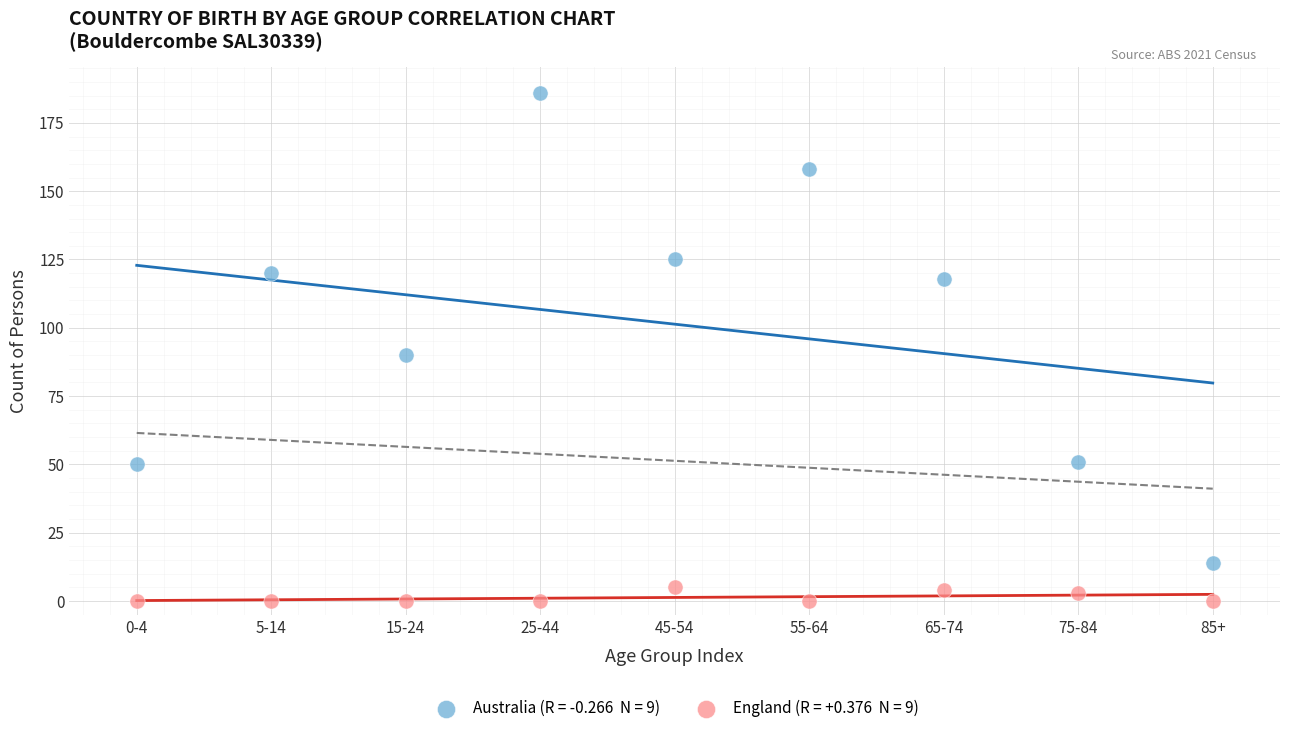

Across all series, what Y value is closest to 93?

90